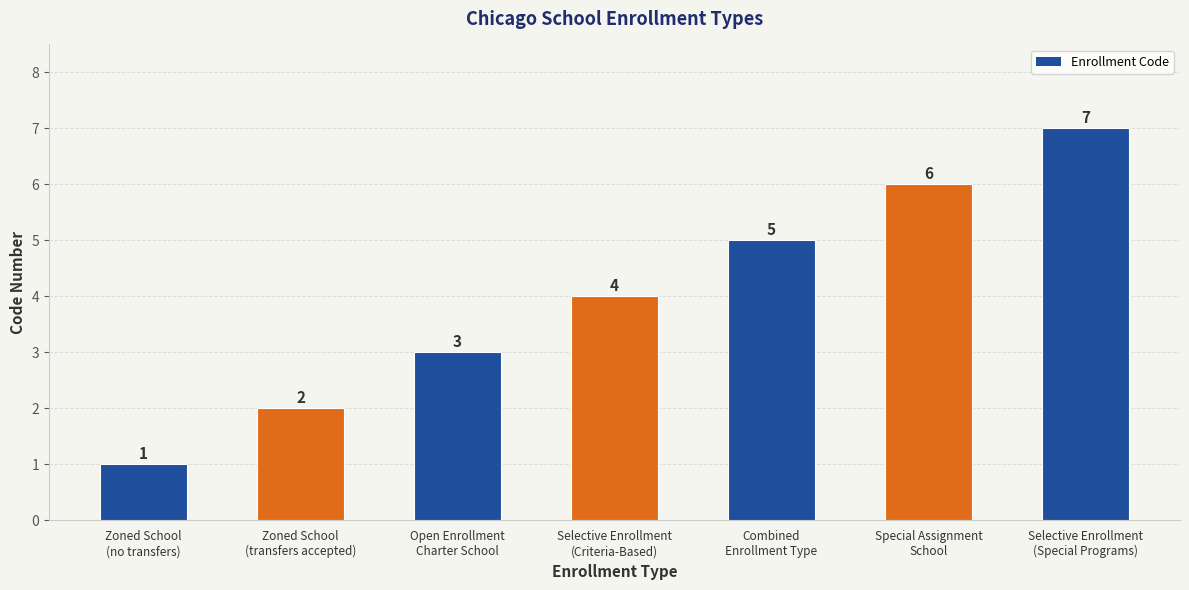

What is the label of the 4th bar from the left?

Selective Enrollment
(Criteria-Based)